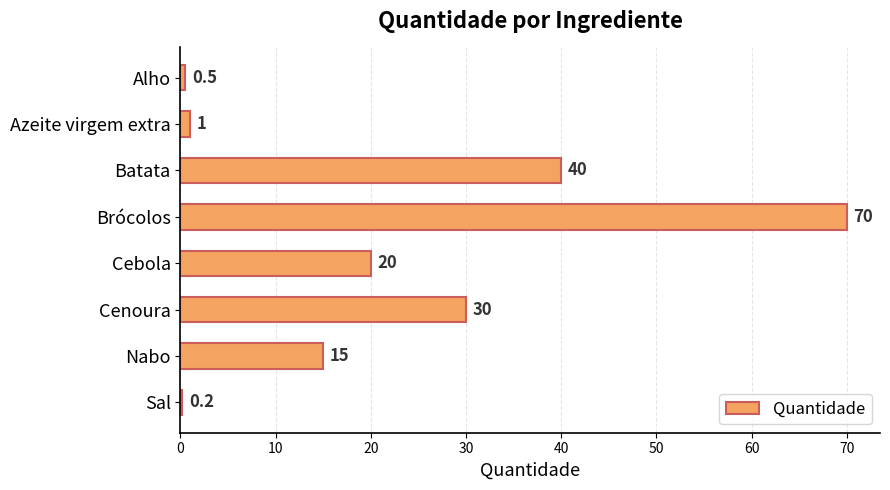

What is the sum of the values at Nabo and Brócolos?

85.0